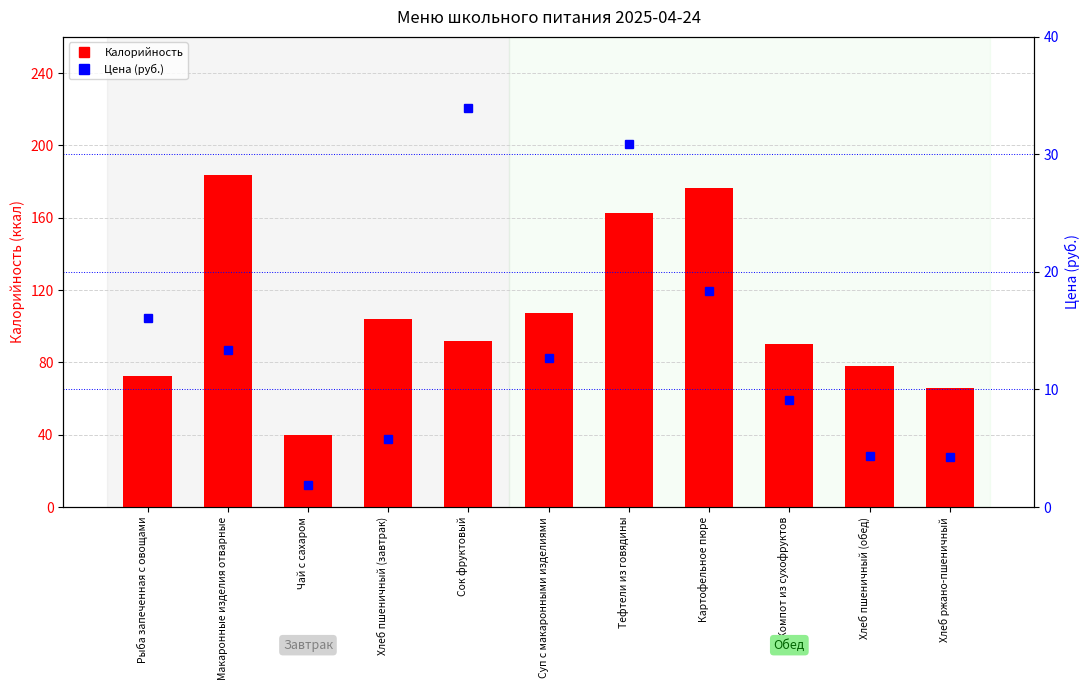

What are all the series names shown in the legend?

Калорийность, Цена (руб.)